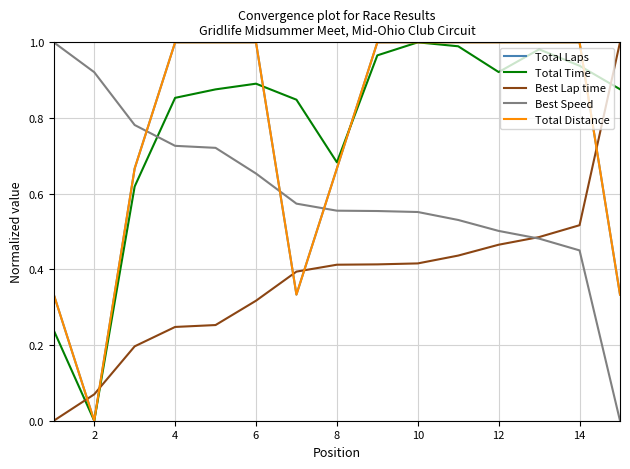

Is this an area chart (filled region under the line)?

No